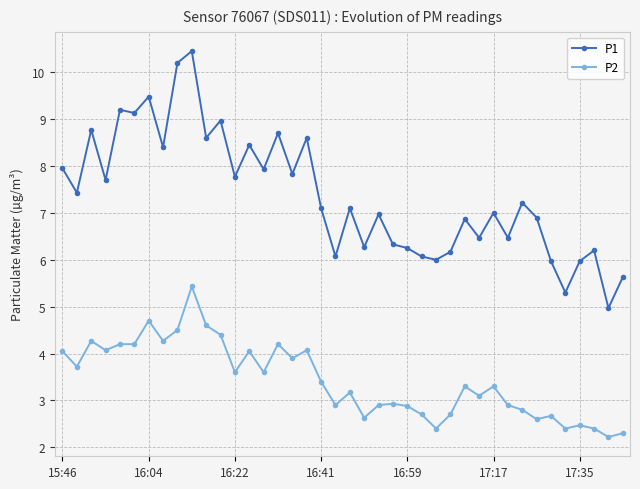

What is the difference between the maximum and minimum values in the P2 series?

3.2